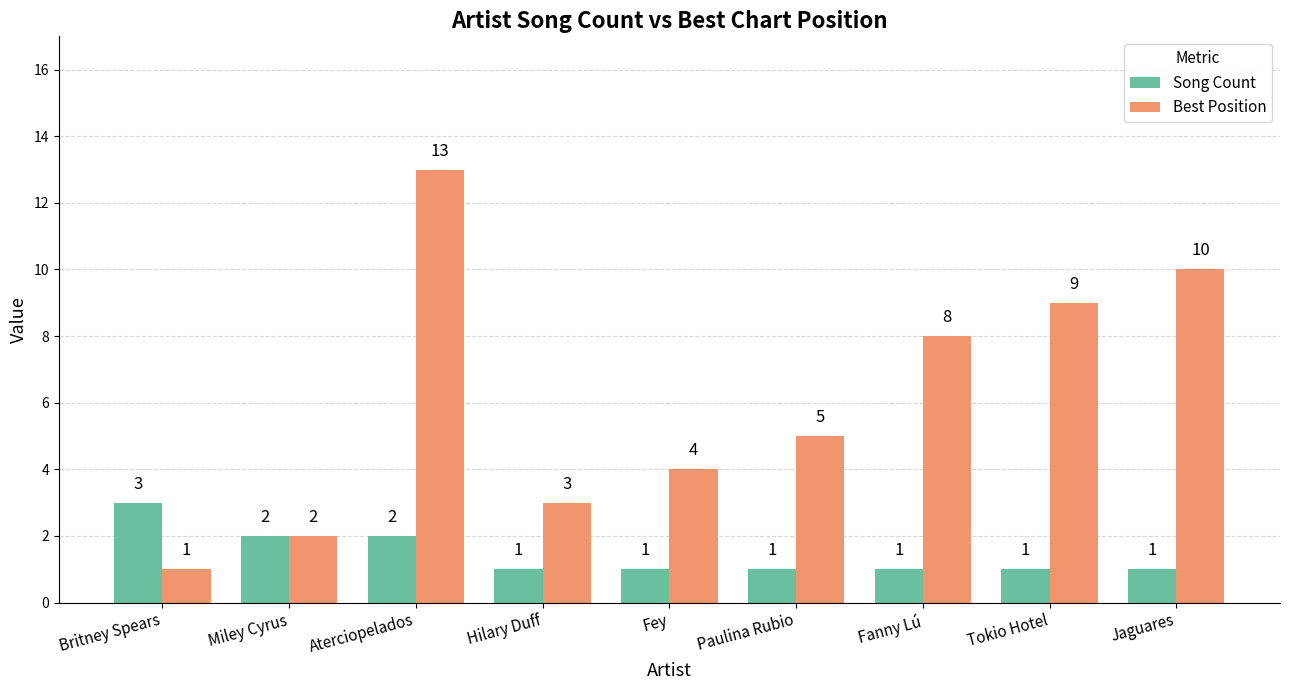

How many bars are there in each group?

2